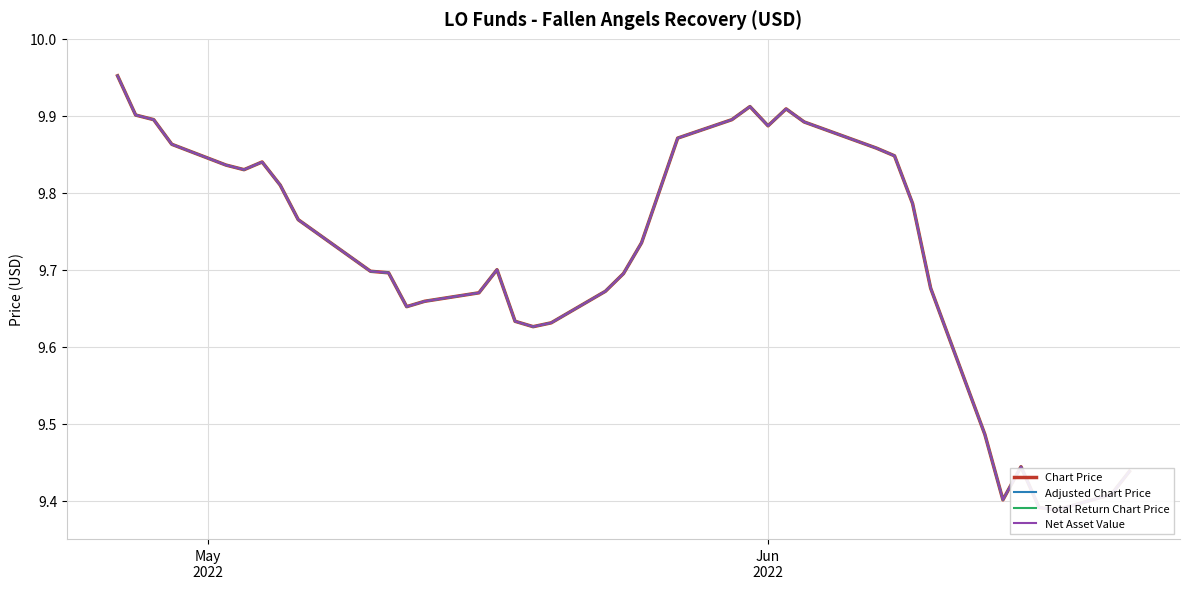

True or false: Chart Price and Adjusted Chart Price cross at least once.

False